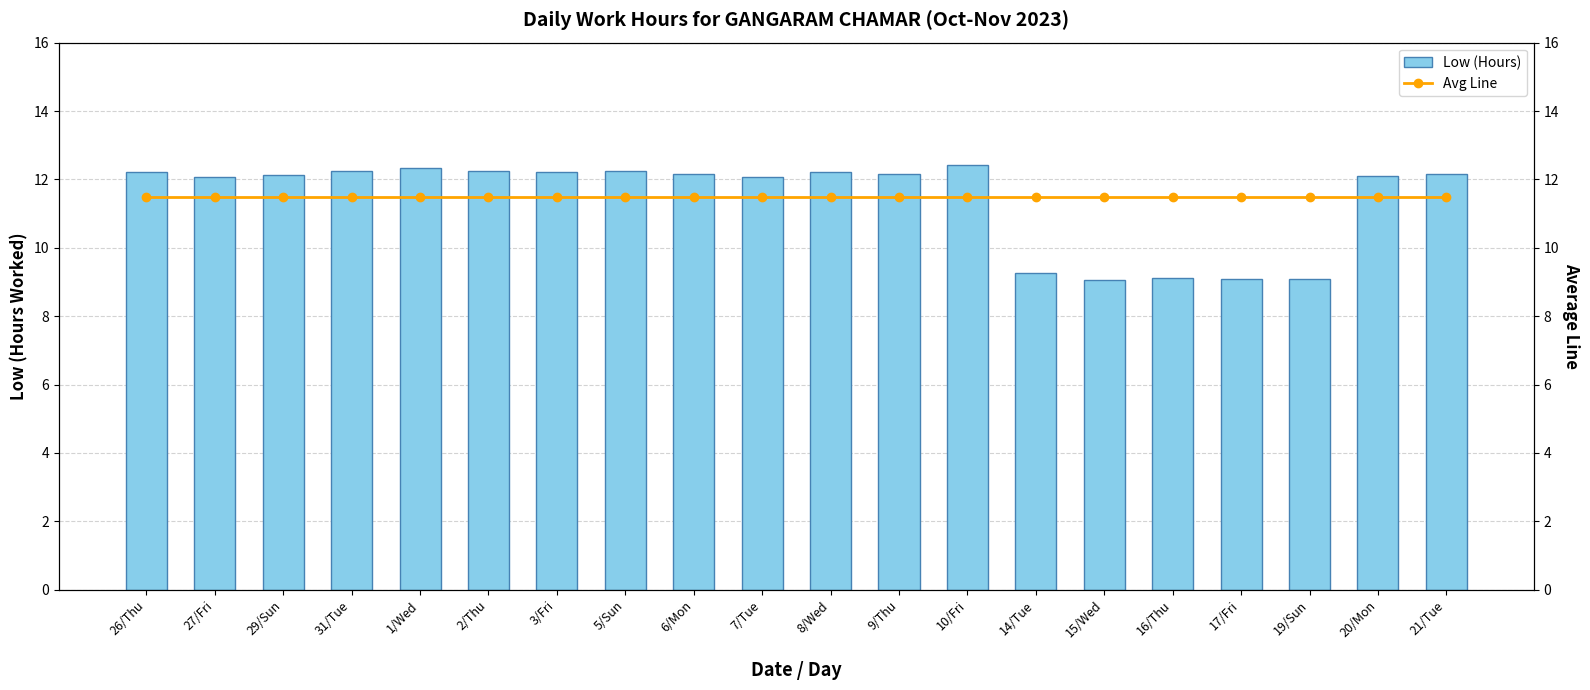

Is the value of Avg Line at 5/Sun greater than the value of Low (Hours) at 21/Tue?

No